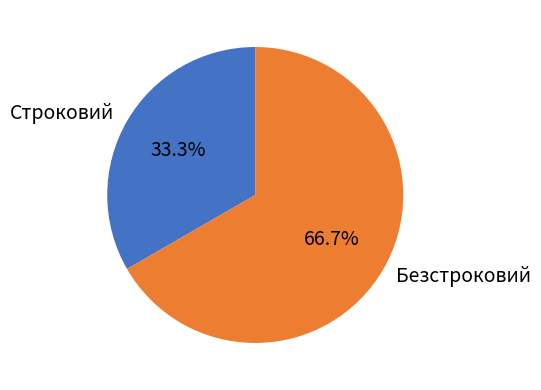

Between Строковий and Безстроковий, which is larger?

Безстроковий